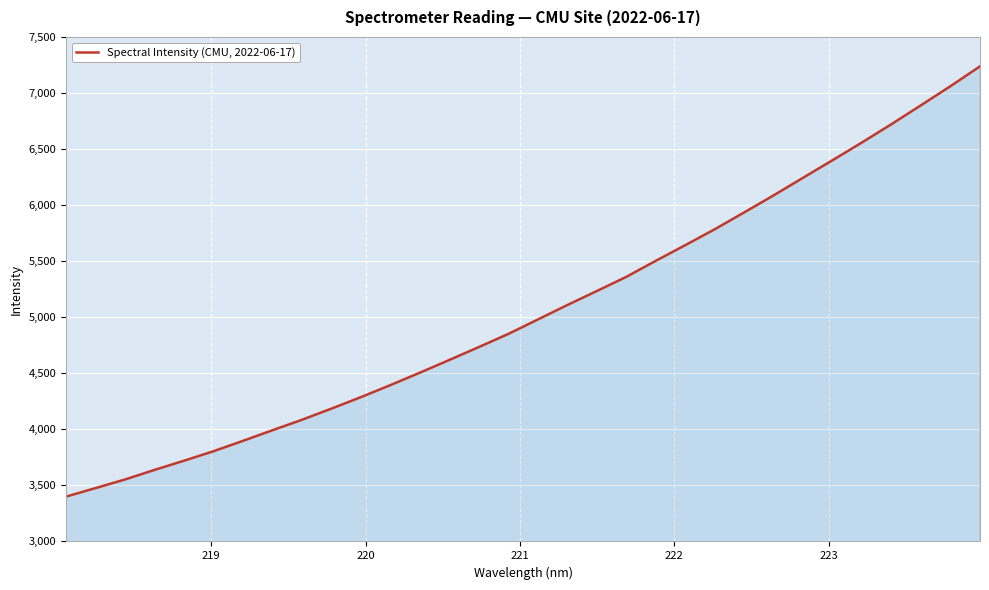

What is the greatest value displayed?

7237.8